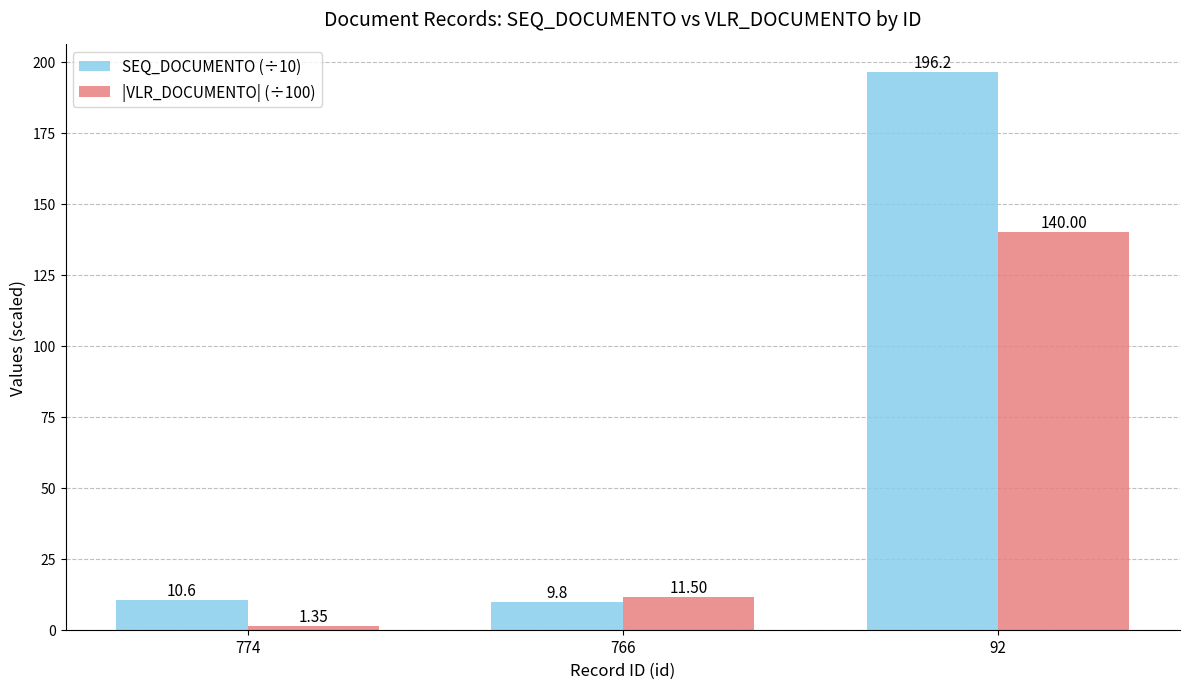

Which series changed the most between 774 and 766?

|VLR_DOCUMENTO| (÷100)